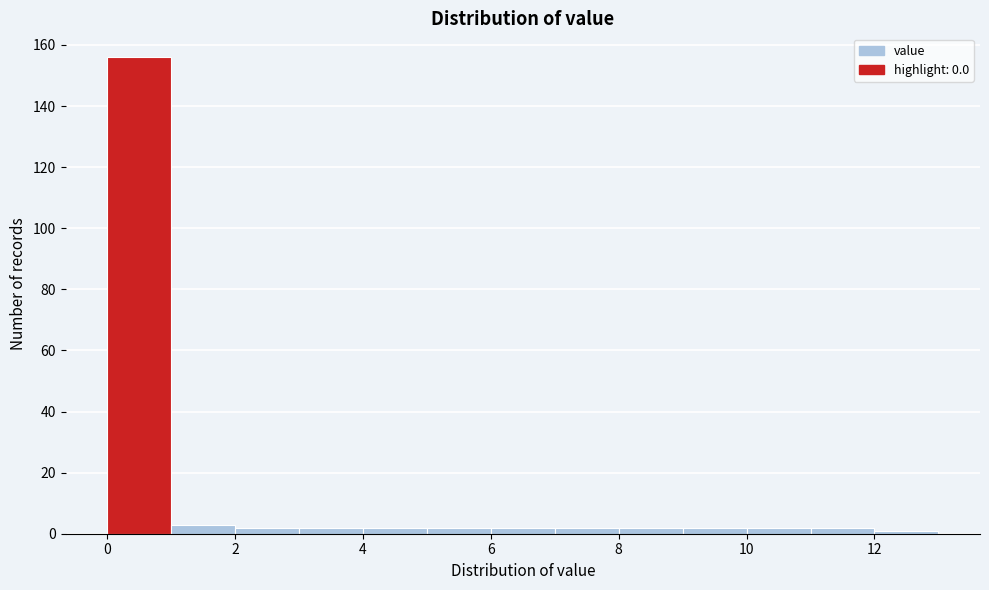

Reading left to right, list every bar in this chart as the range it spans on the x-axis followed by its height. The values are not printed on the chart, so give them approximately, as read against the axis.

0 to 1: 156
1 to 2: 4
2 to 3: 2
3 to 4: 2
4 to 5: 2
5 to 6: 2
6 to 7: 2
7 to 8: 2
8 to 9: 2
9 to 10: 2
10 to 11: 2
11 to 12: 2
12 to 13: under 2